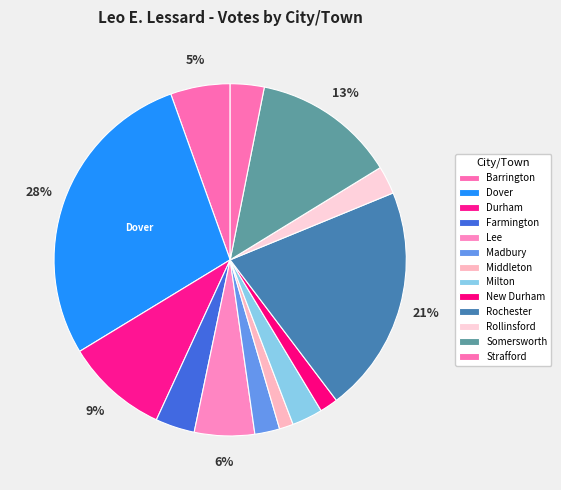

To the nearest percent, what is the difference between the Rochester and Somersworth slice percentages?

8%